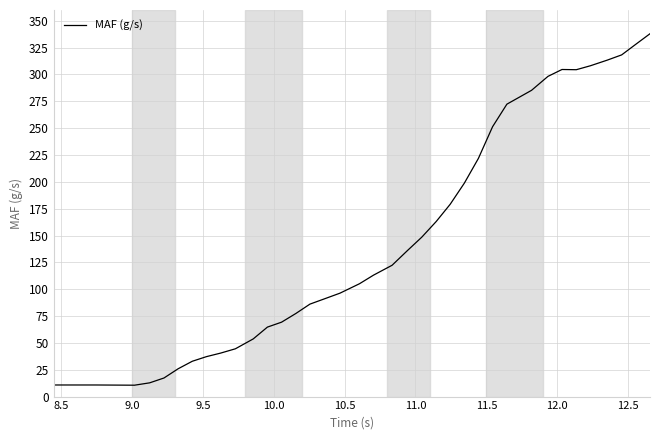

What is the difference between the maximum and minimum values?

327.3